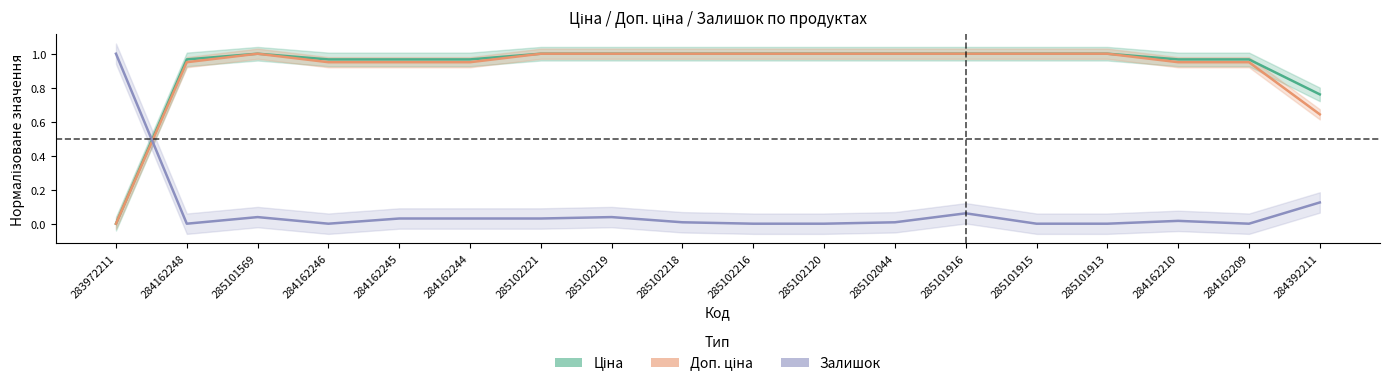

What is the spread (max minus min) of values at 284392211?

0.6